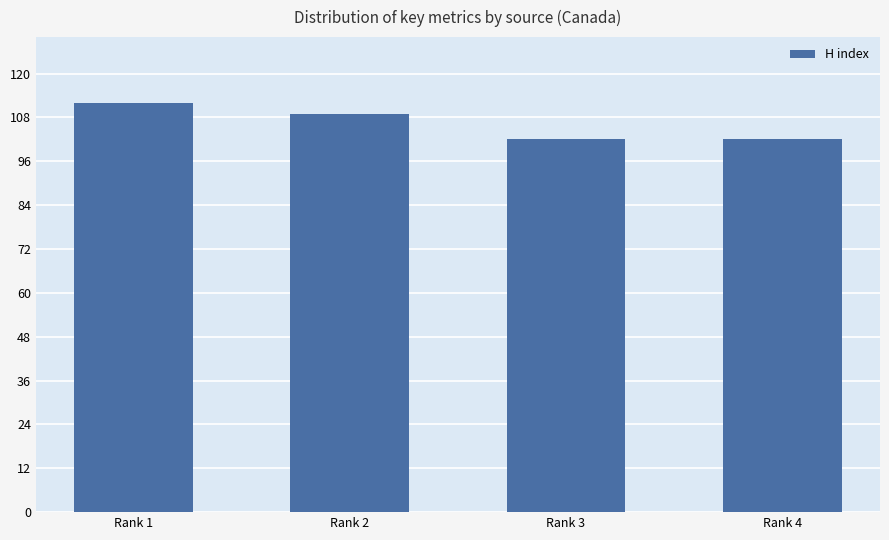

What is the value of the 4th bar from the left?

102